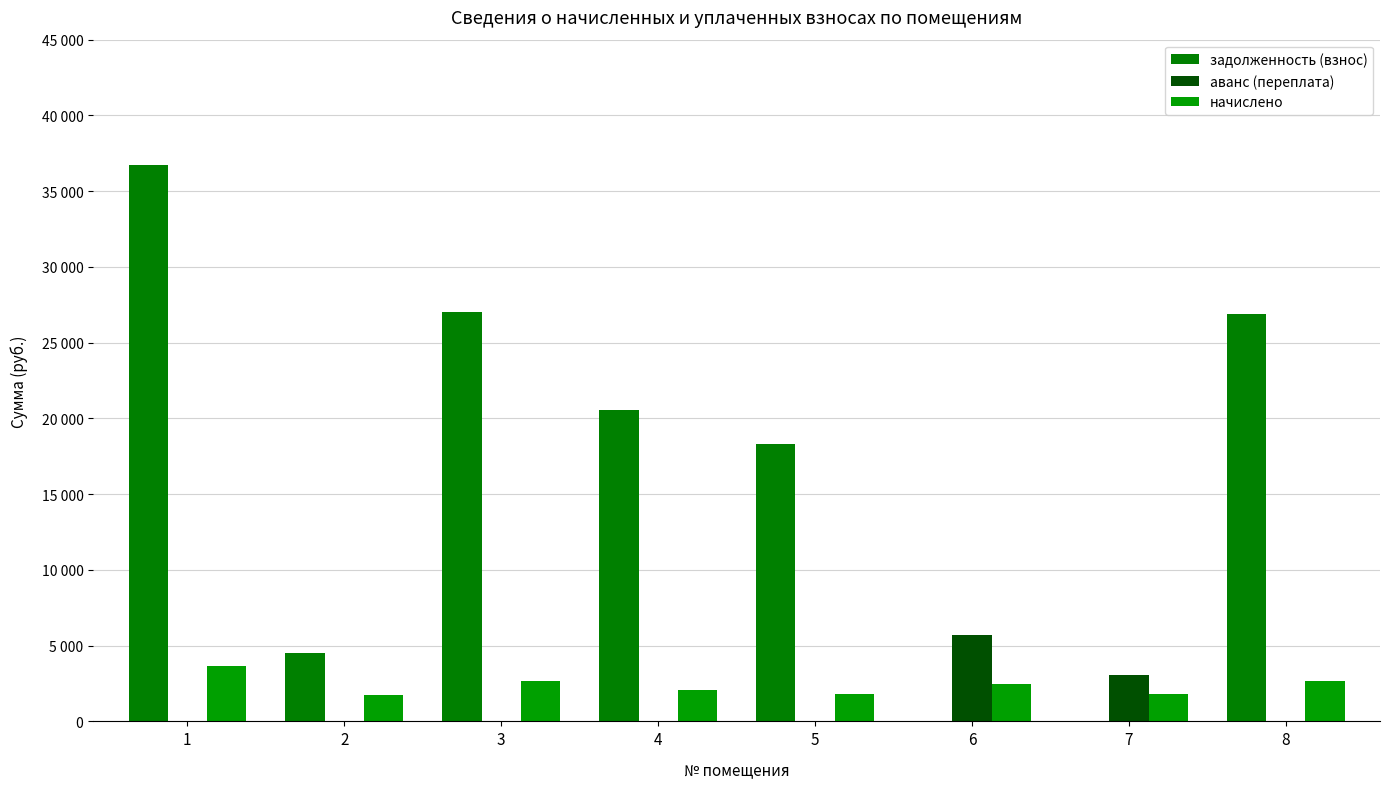

Does the chart contain stacked bars?

No